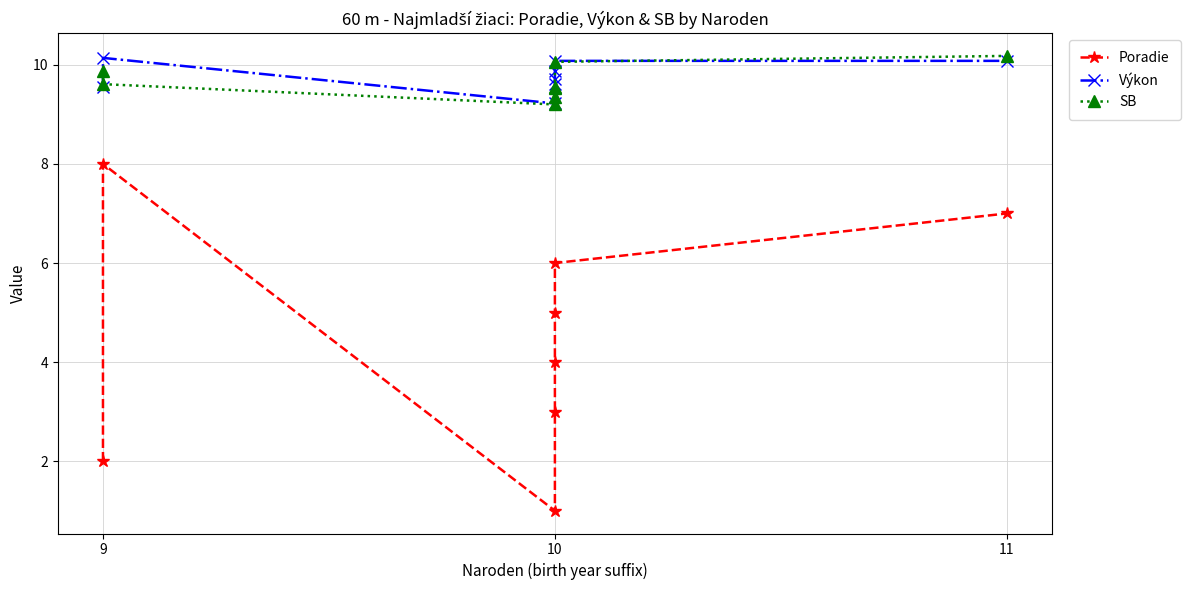

Is it true that Výkon equals 14.4 at 9?

False